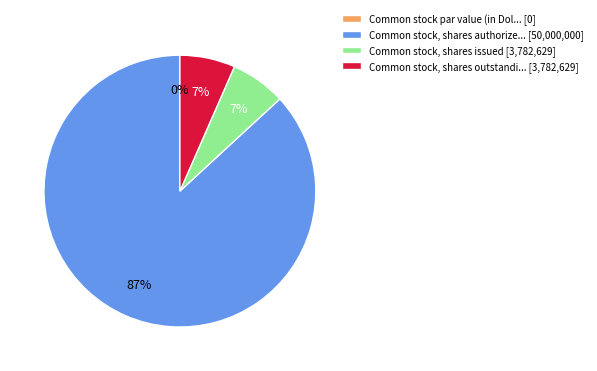

True or false: Common stock, shares issued accounts for 7% of the total.

True